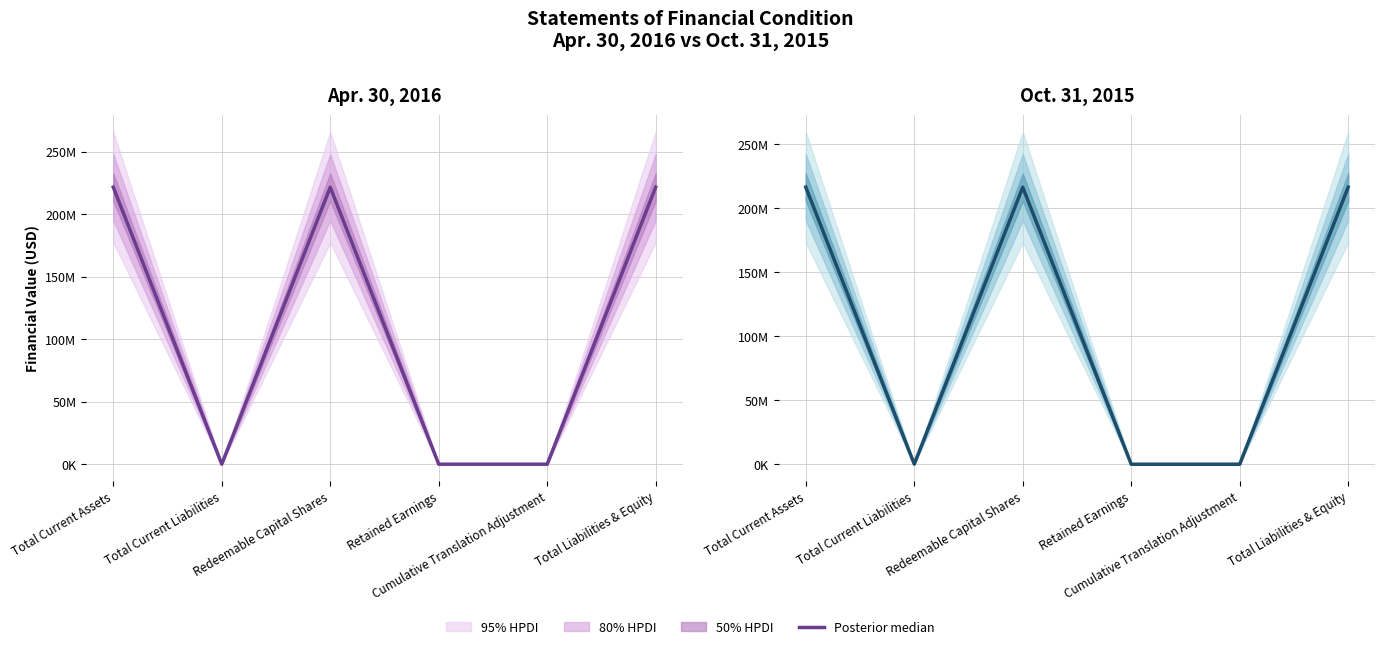

What is the average value?

108171481